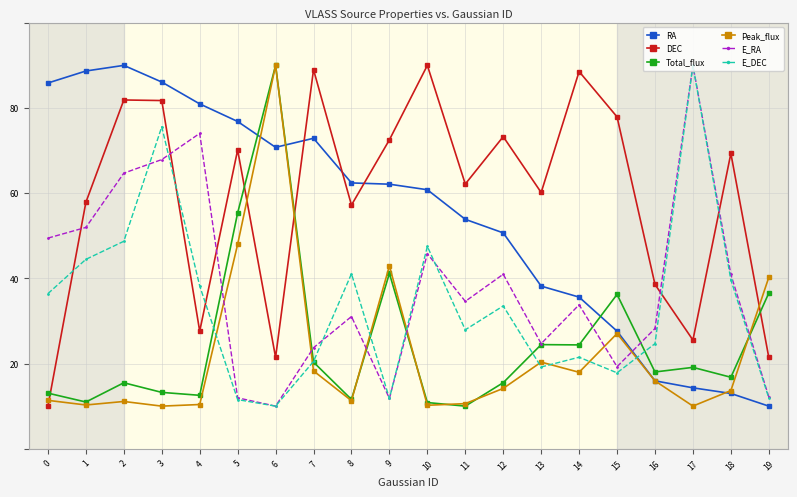

Between 1 and 2, which series saw the biggest shift?

DEC